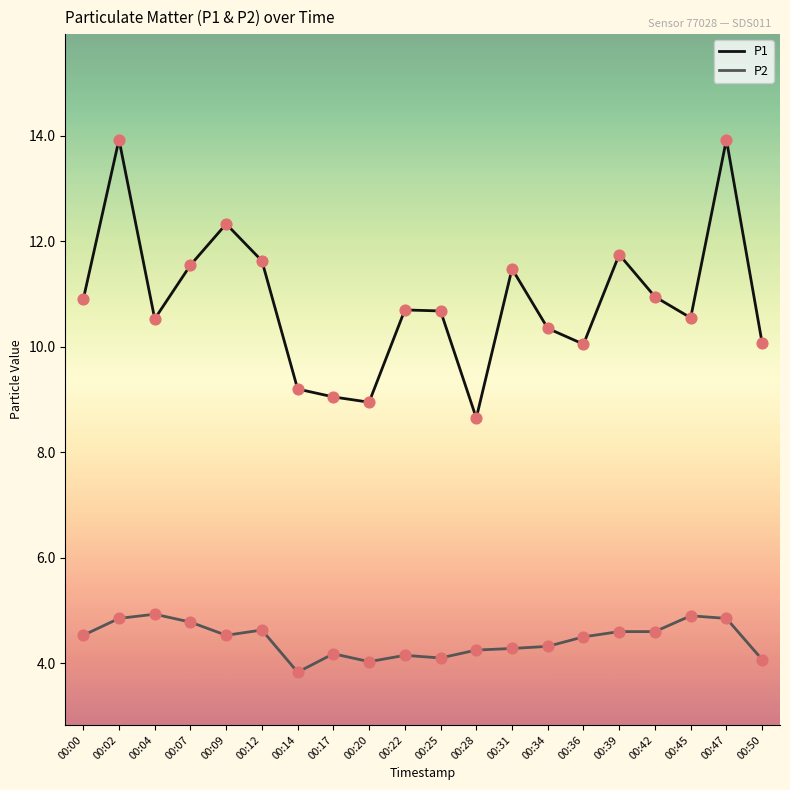

What are all the series names shown in the legend?

P1, P2